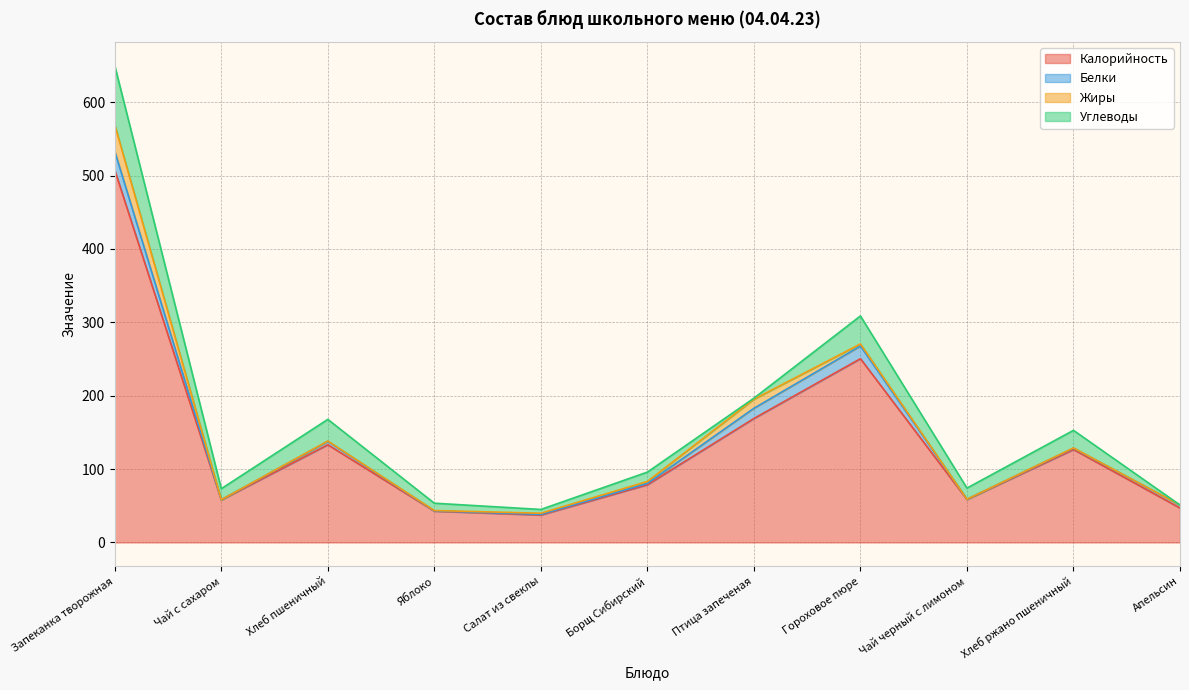

What position from the right is Апельсин?

1